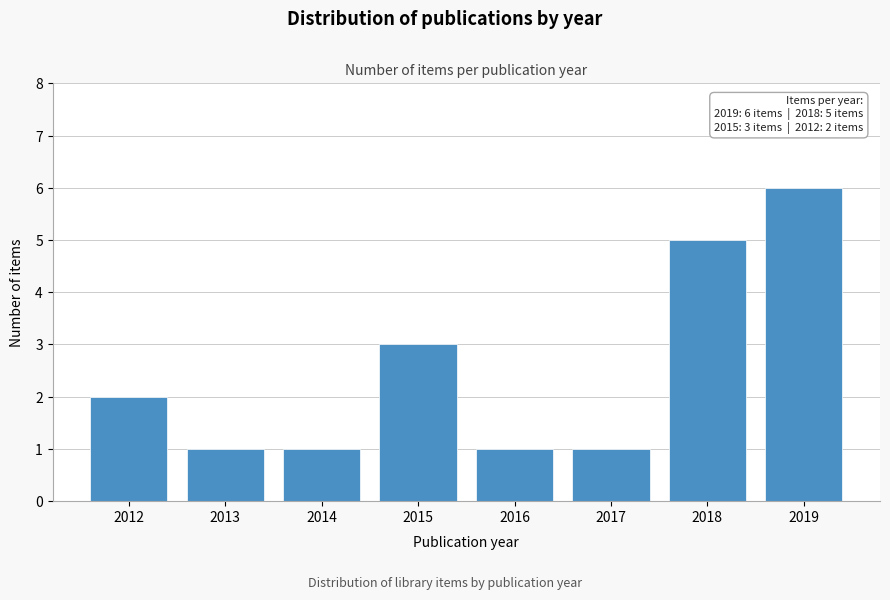

Reading left to right, extract all data points from this chart.

2	1	1	3	1	1	5	6